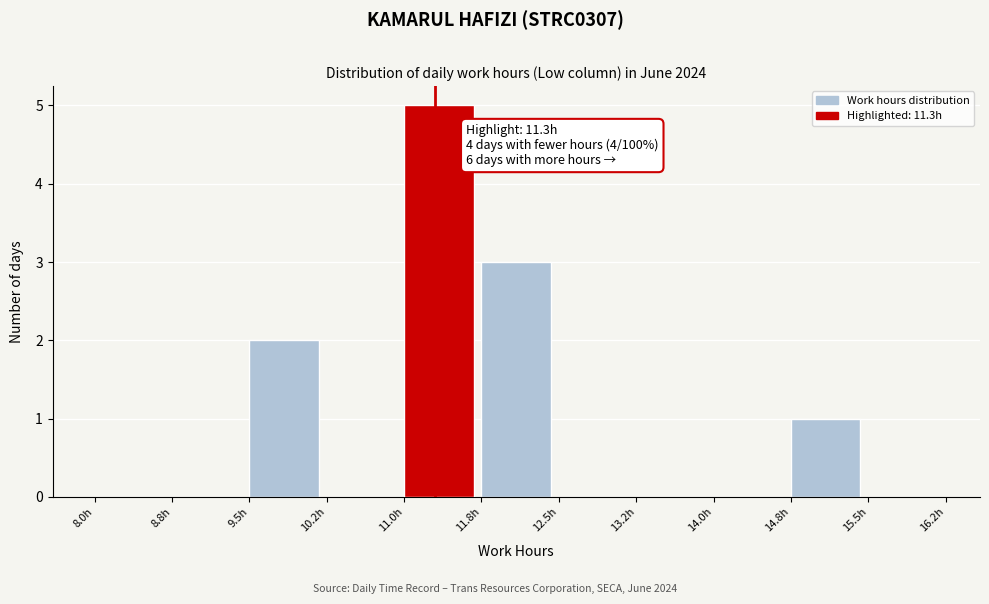

Which range on the x-axis has the tallest bar?

11.00 to 11.75